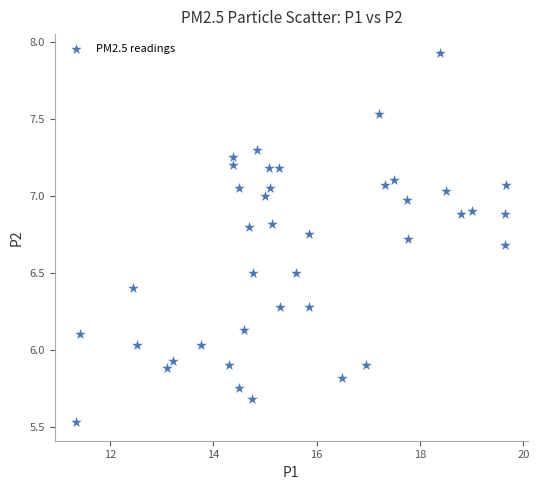

What is the range of X values (max minus min)?

8.3